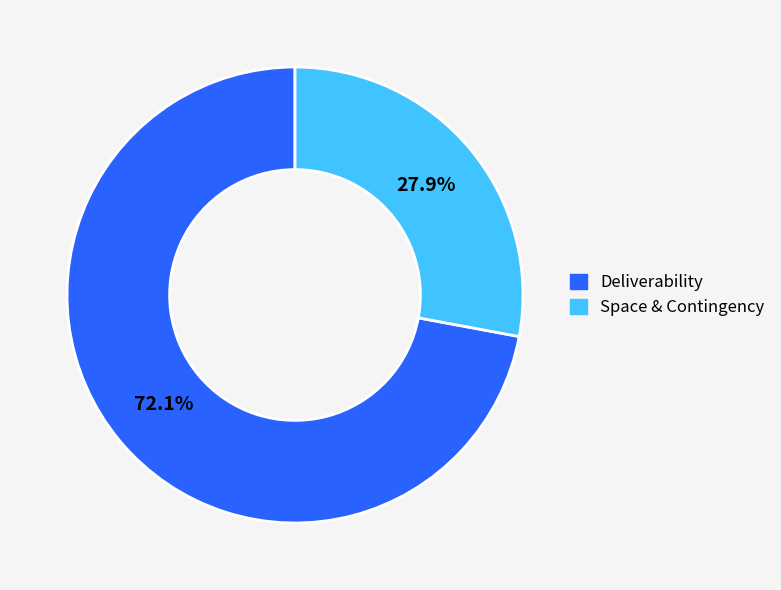

Combined, do Deliverability and Space & Contingency account for over 50%?

Yes